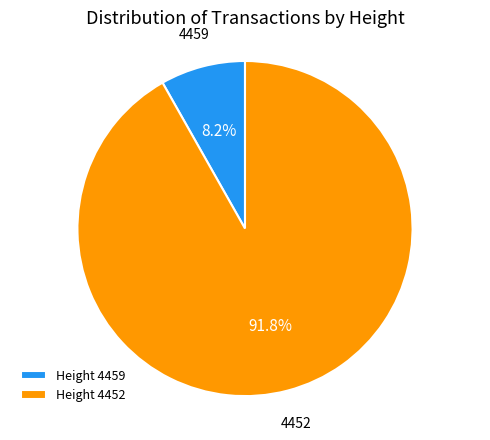

Do Height 4459 and Height 4452 together represent more than half of the pie?

Yes